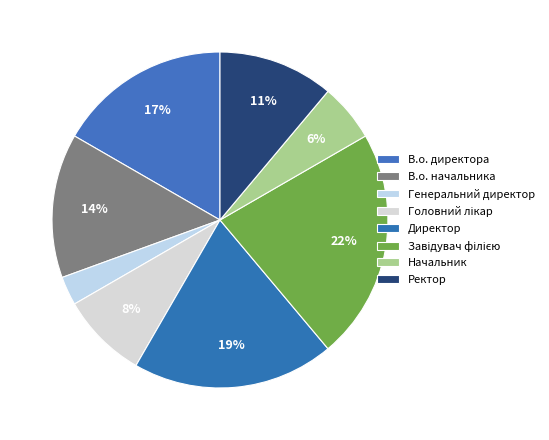

Is there any slice that represents more than half of the pie?

No